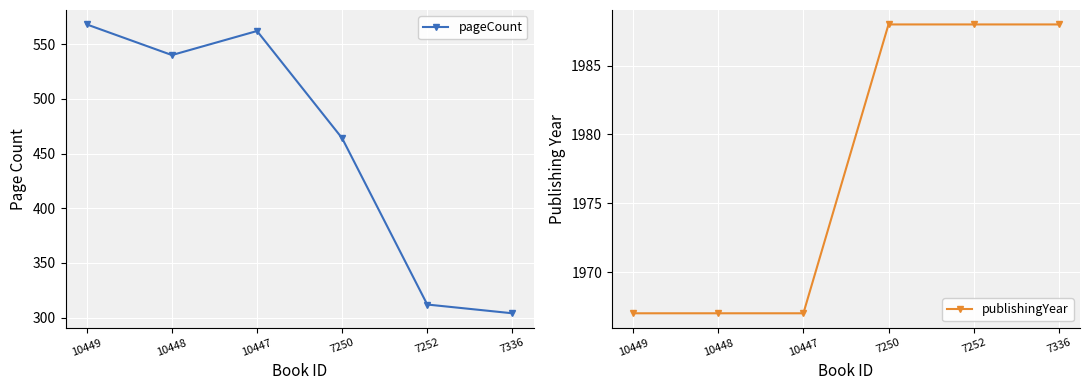

What are all the series names shown in the legend?

pageCount, publishingYear